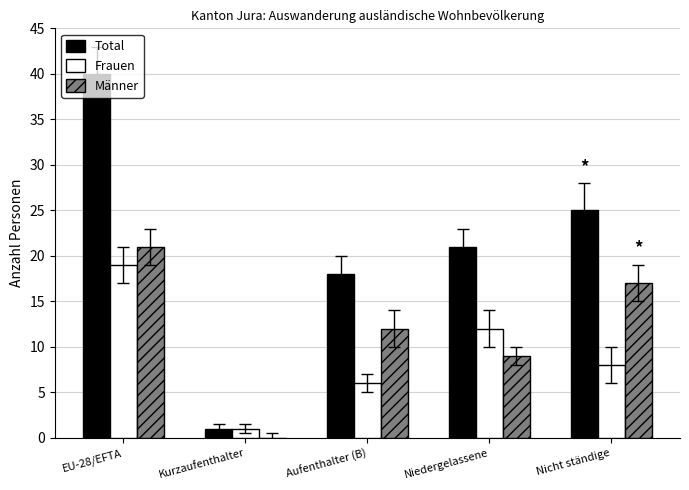

At which category does the chart reach its peak across all series?

EU-28/EFTA